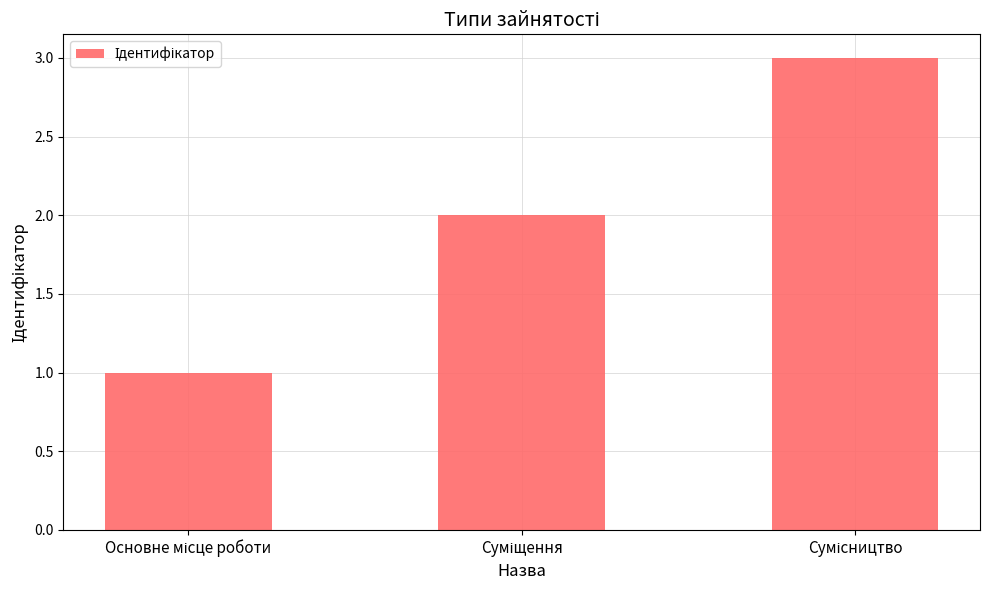

What is the sum of all values?

6